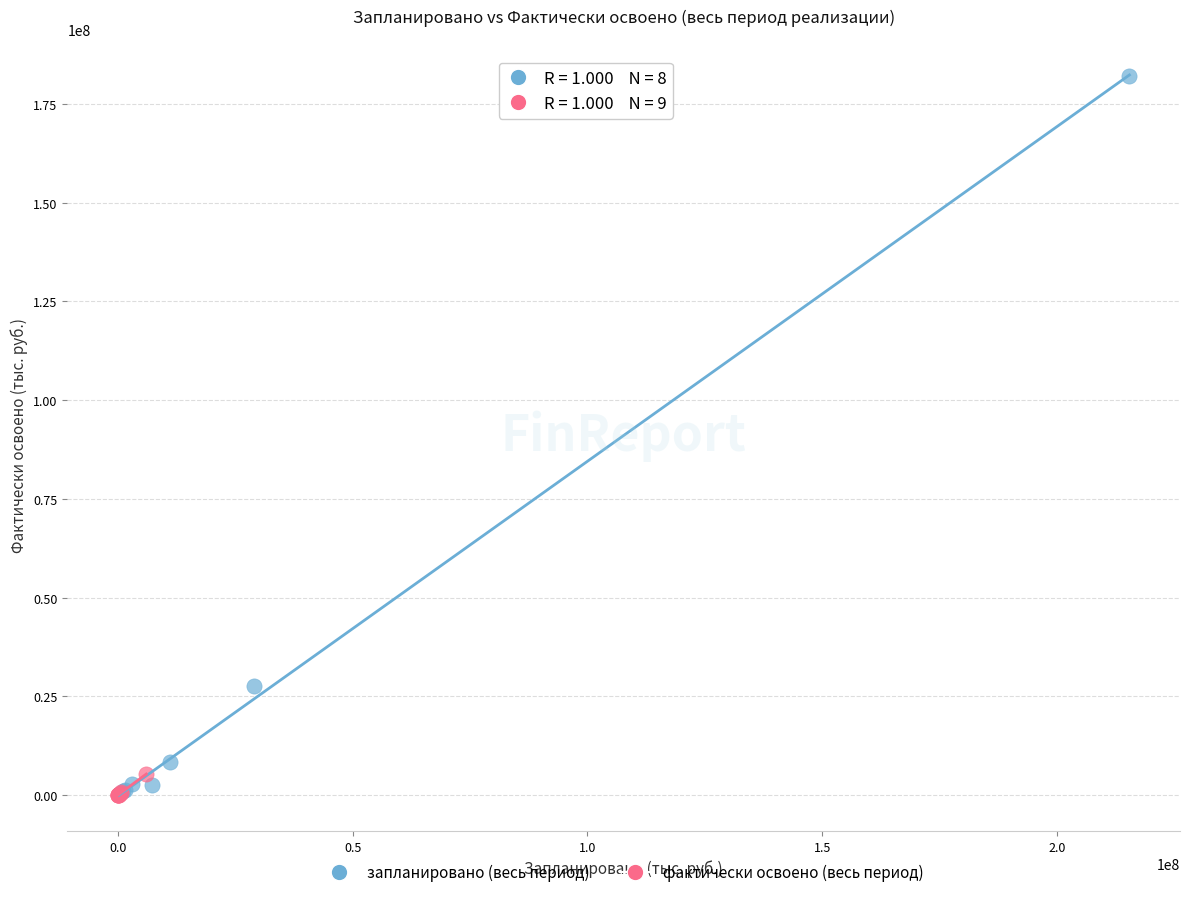

Which series contains the highest Y value?

запланировано (весь период)